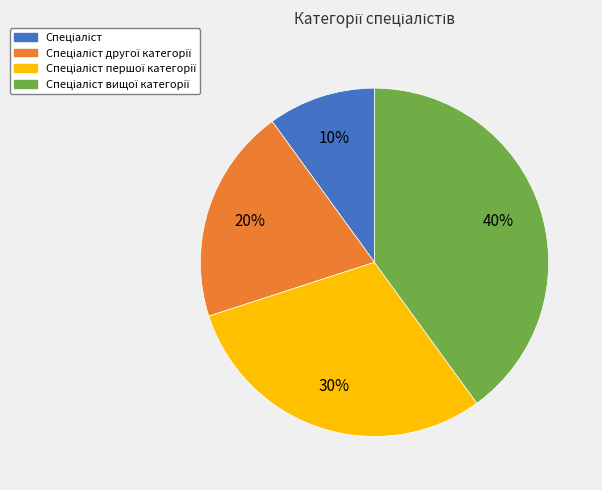

To the nearest percent, what is the difference between the largest and smallest slice percentages?

30%